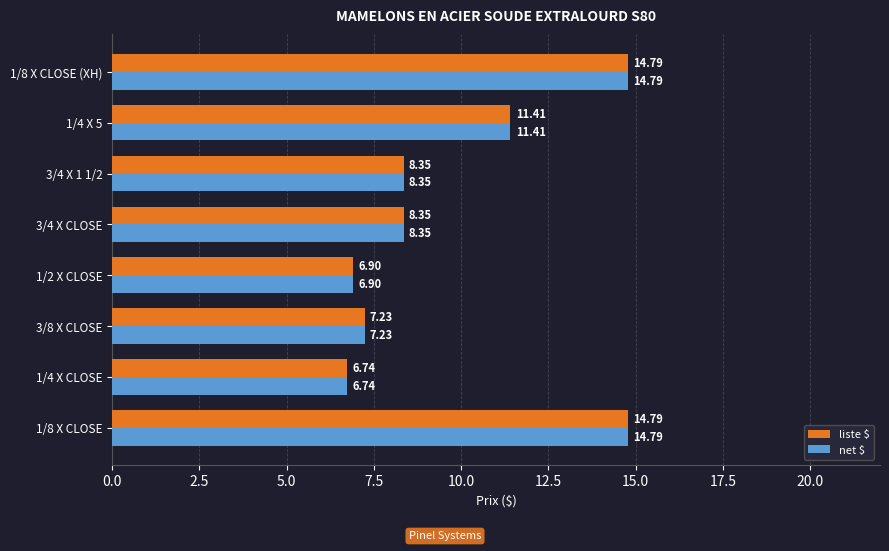

What is the difference between the net $ values at 3/4 X 1 1/2 and 1/8 X CLOSE (XH)?

6.4